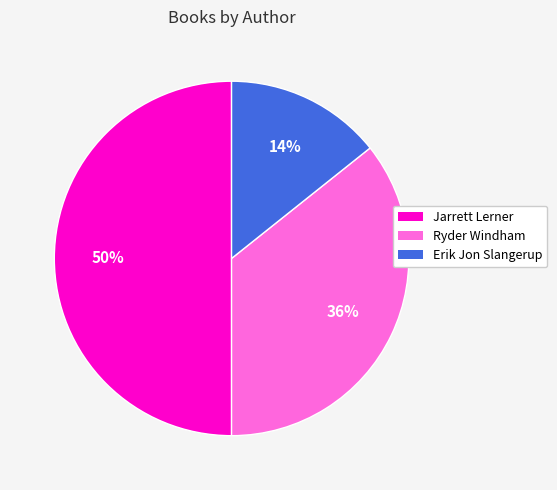

To the nearest percent, what is the average slice percentage?

33%